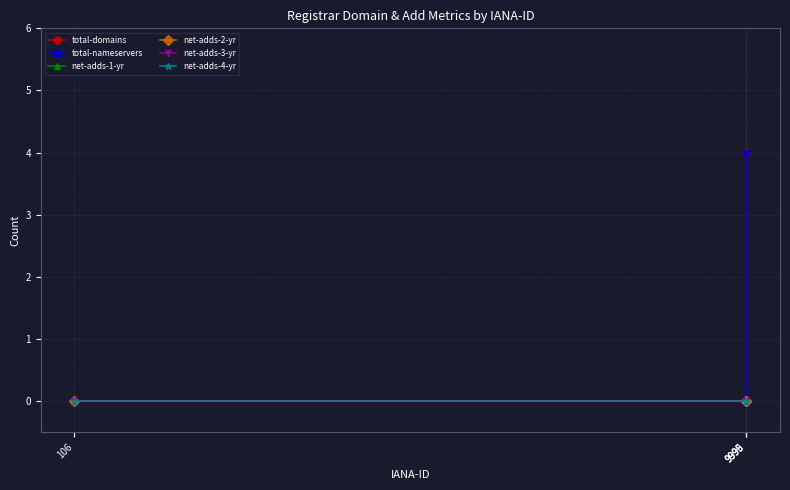

Does the chart have visible grid lines?

Yes